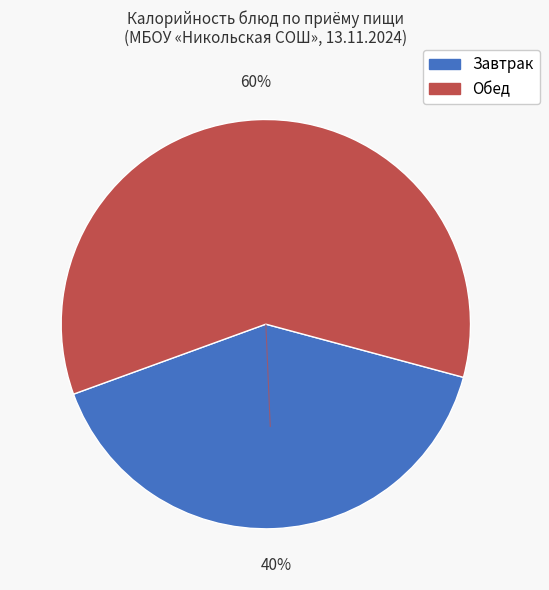

To the nearest percent, what is the average slice percentage?

50%